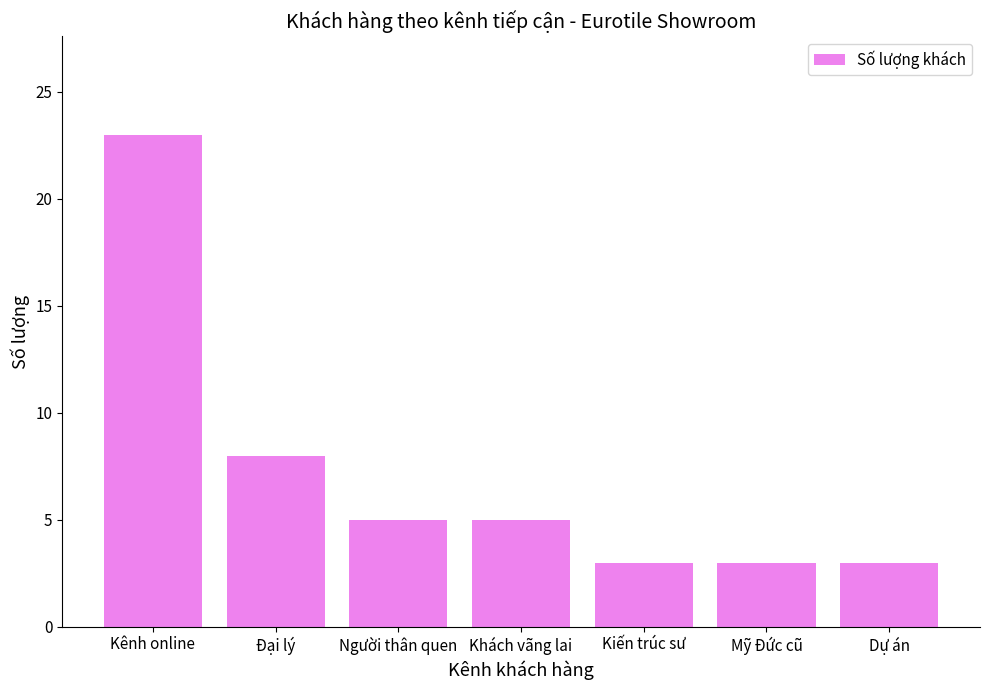

What is the value of the 1st bar from the left?

23